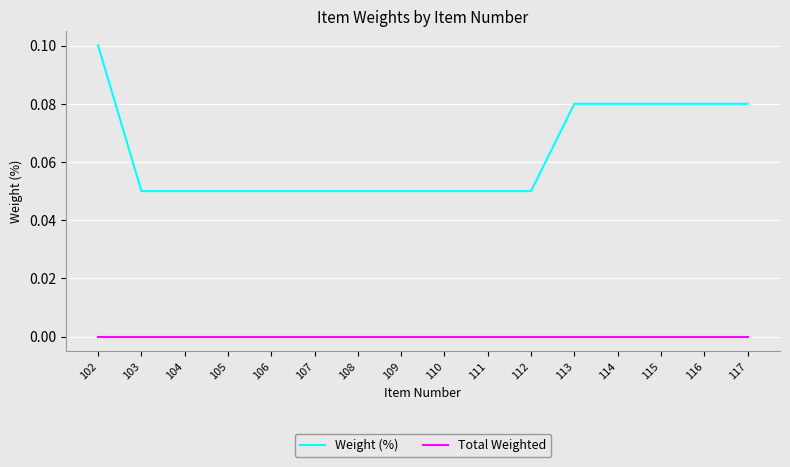

True or false: Weight (%) and Total Weighted intersect in this chart.

False